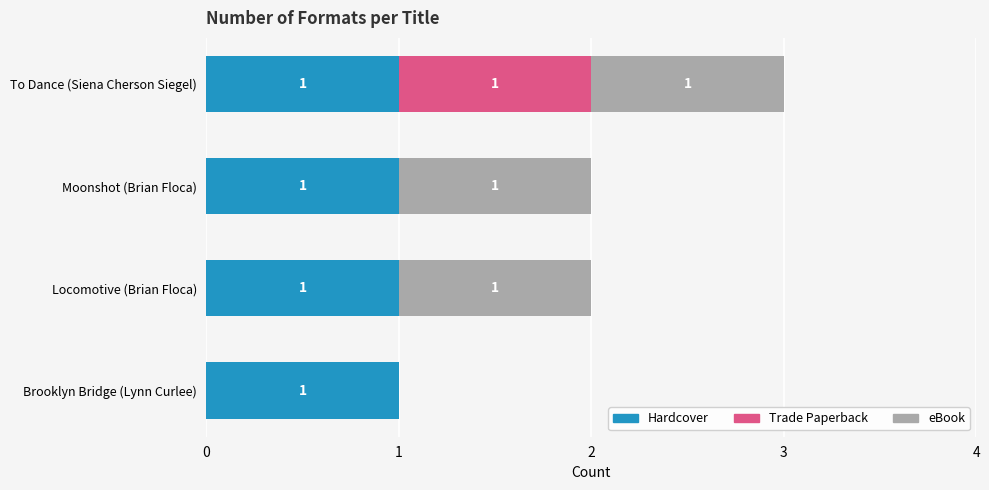

At which category is the sum across all series the highest?

To Dance (Siena Cherson Siegel)